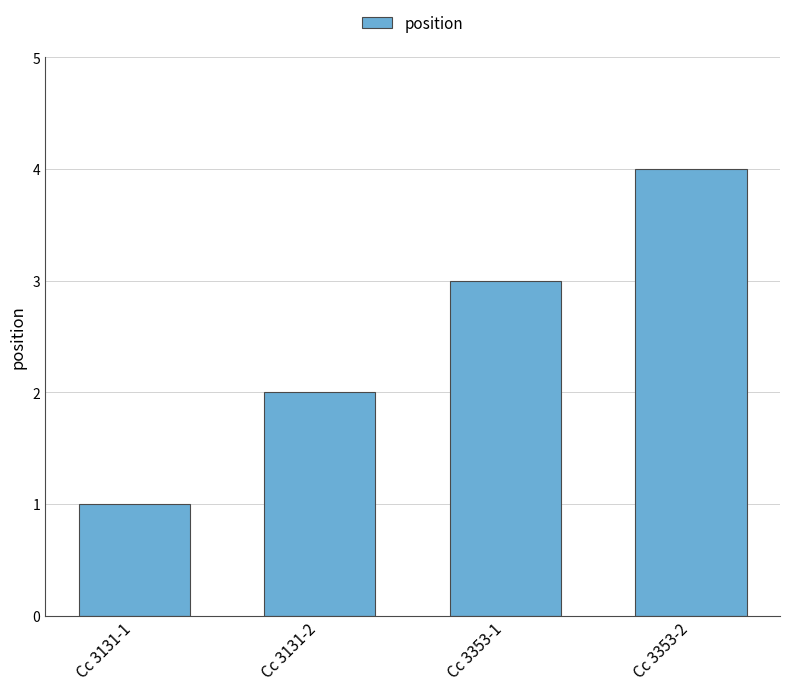

What is the approximate value at Cc 3353-2?

4